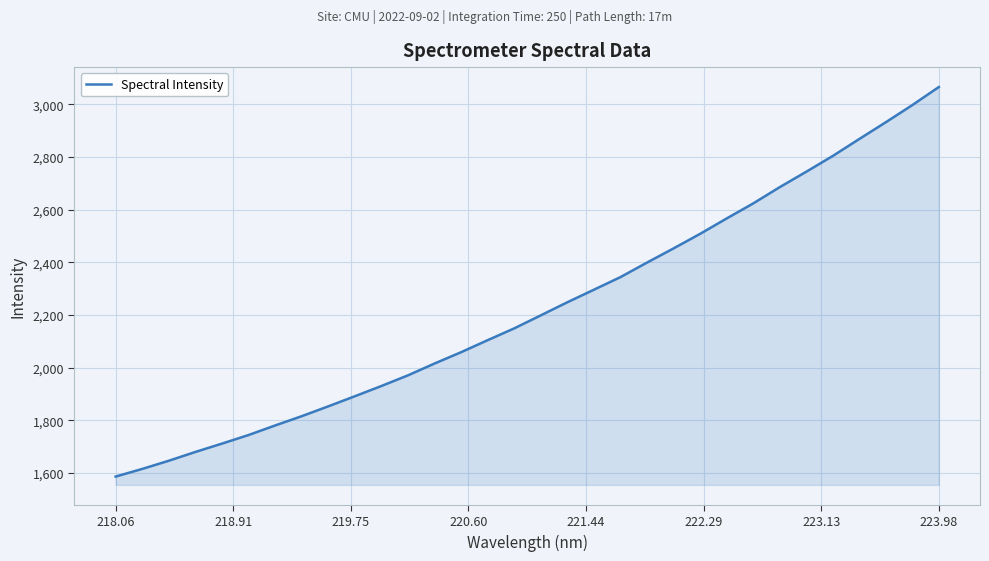

What is the difference between the maximum and minimum values?

1480.2